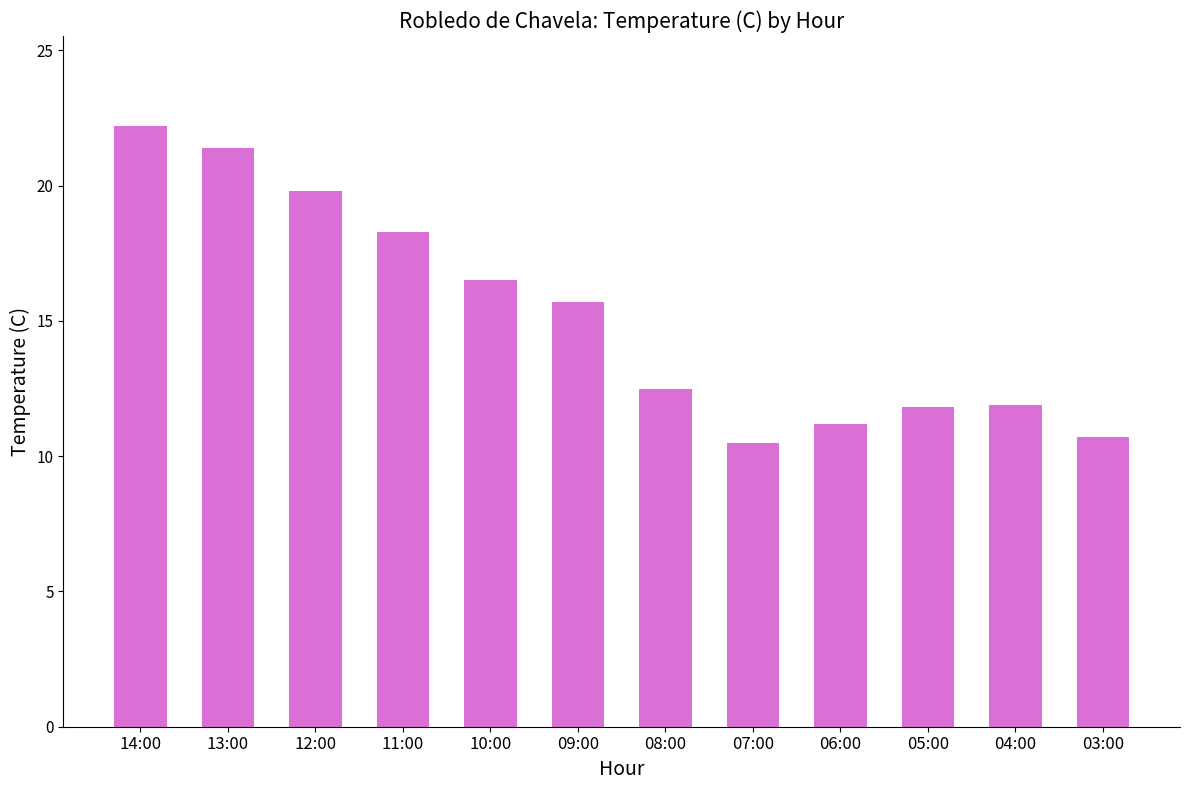

The chart shows a value of 16.5 at 10:00. True or false?

True